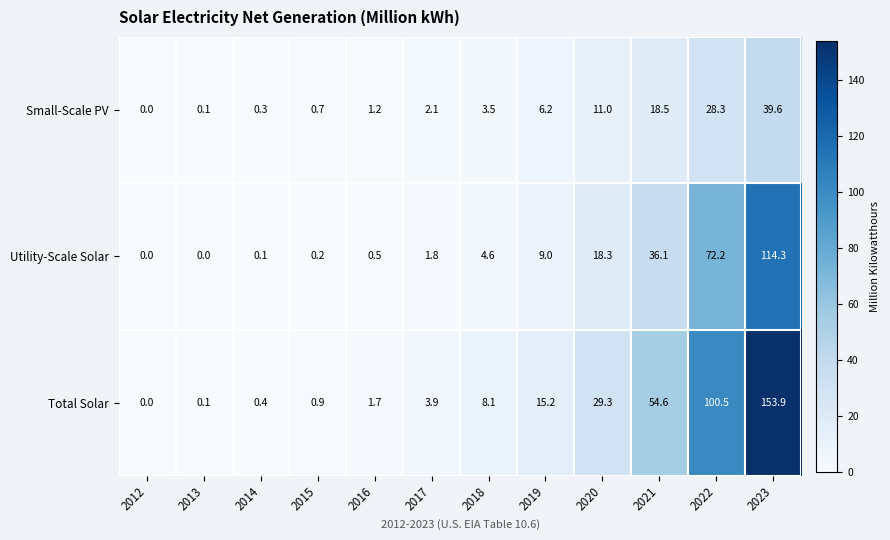

What is the total value across all series at 2019?

30.4